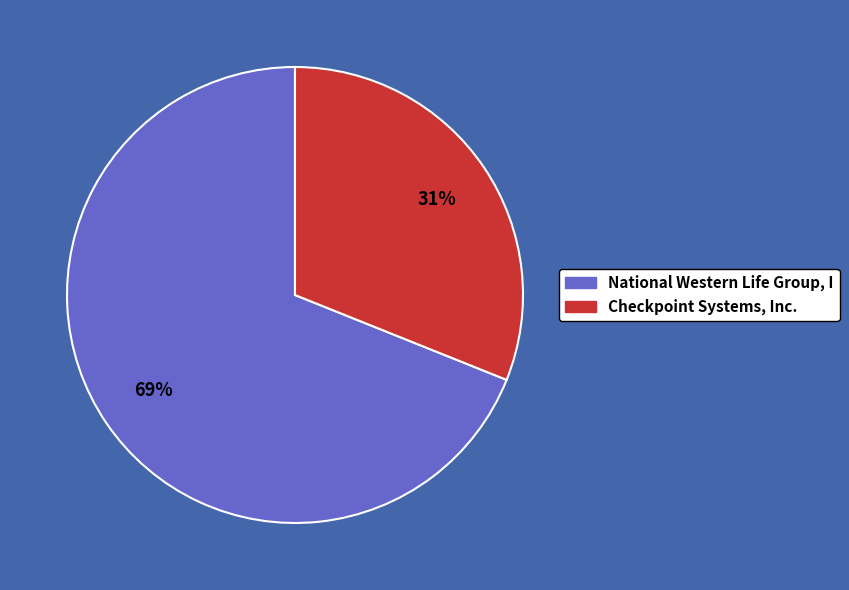

Is the sum of National Western Life Group, I and Checkpoint Systems, Inc. greater than half?

Yes